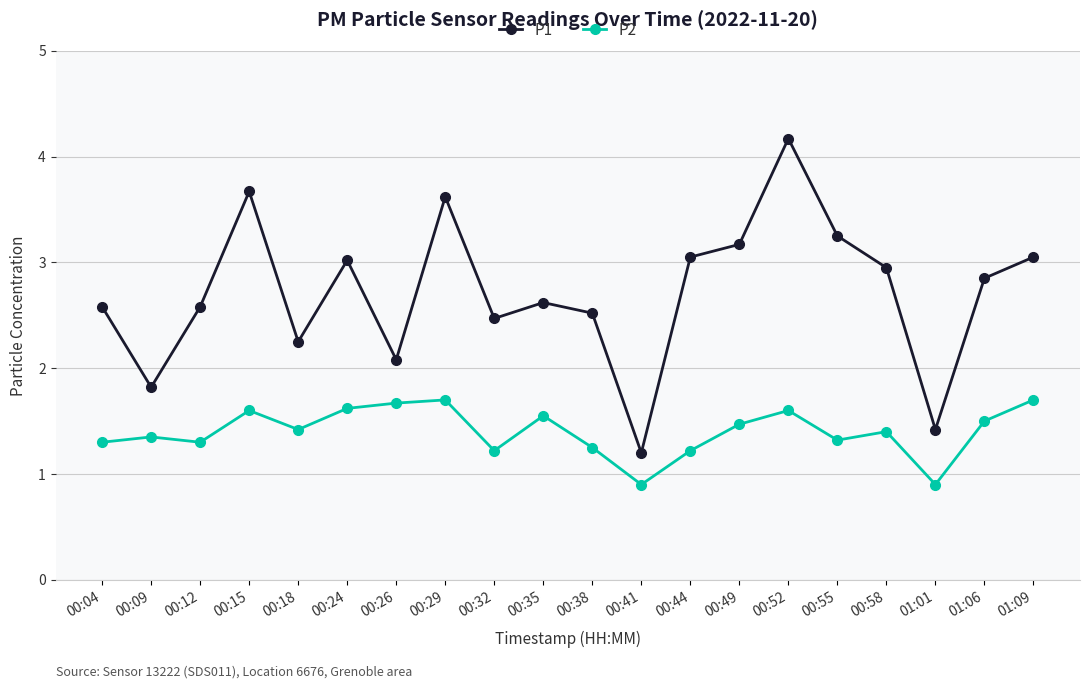

True or false: P1 has more than 0 interior local peaks.

True